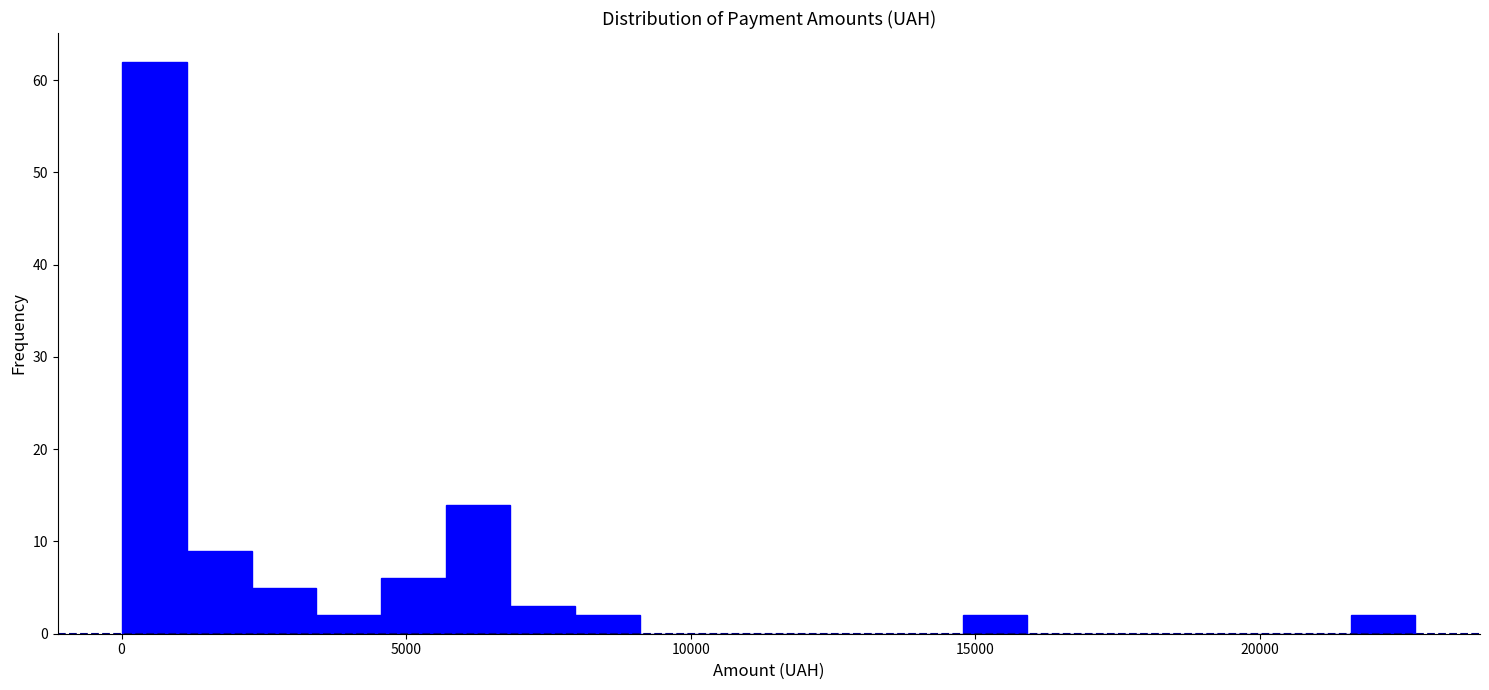

Read against the x-axis, roughly where is the centre of the tallest bar?

500